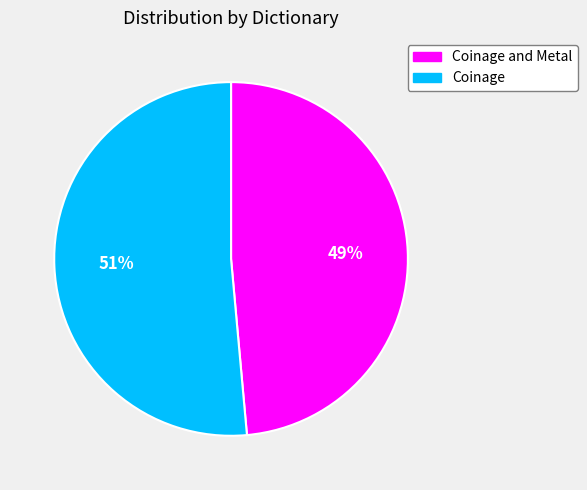

Is the sum of Coinage and Metal and Coinage greater than half?

Yes